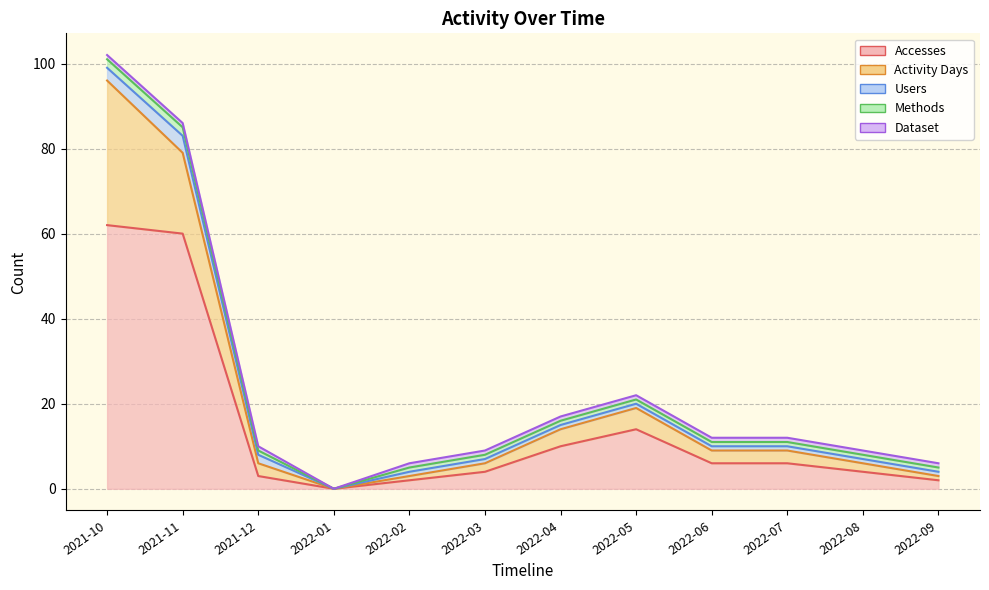

The Accesses series shows 60 at 2021-11. True or false?

True